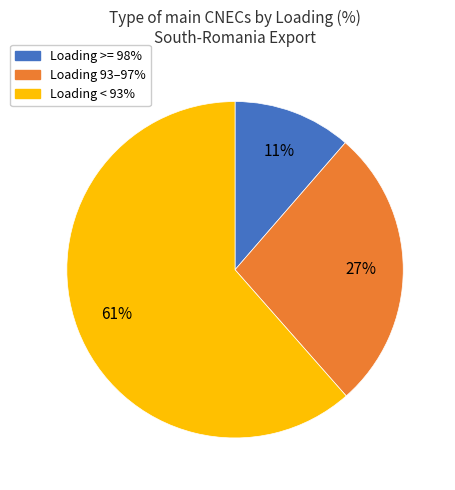

To the nearest percent, what is the average slice percentage?

33%